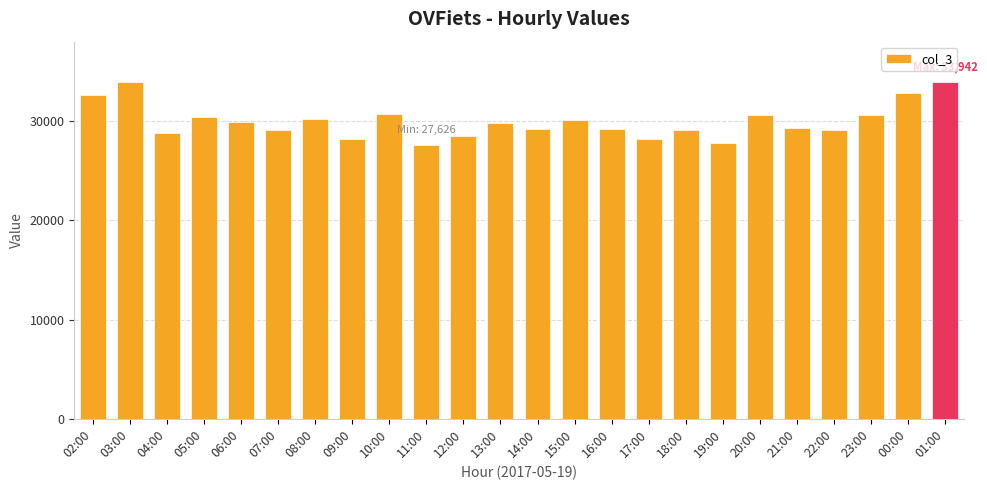

What is the sum of the values at 23:00 and 00:00?

63421